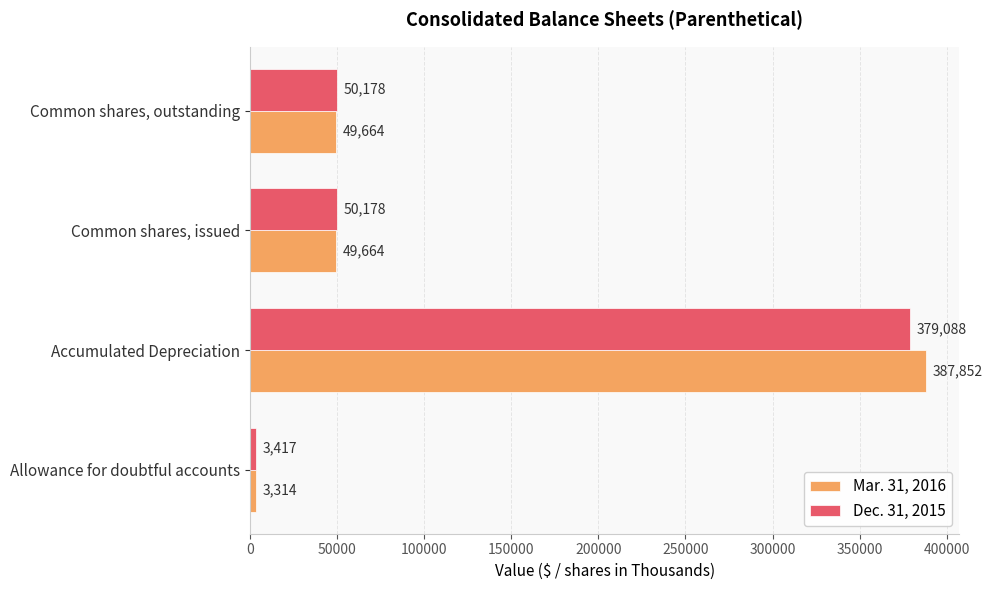

What is the average value of the Dec. 31, 2015 series?

120715